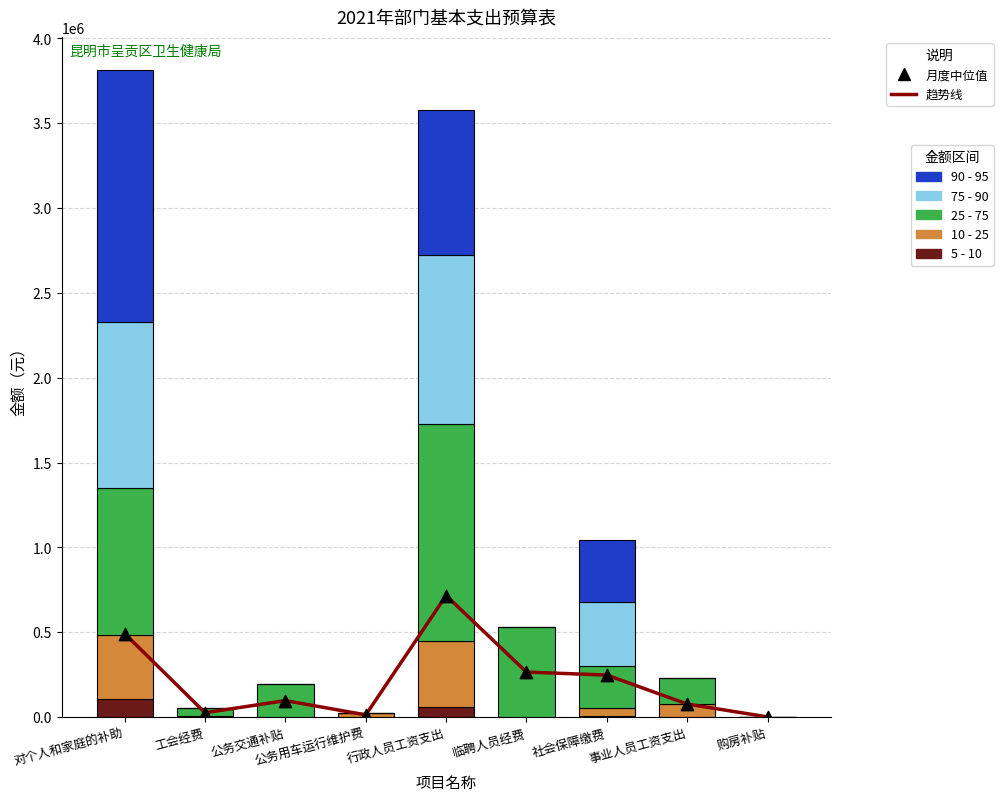

Which series reaches the minimum Y coordinate?

5 - 10